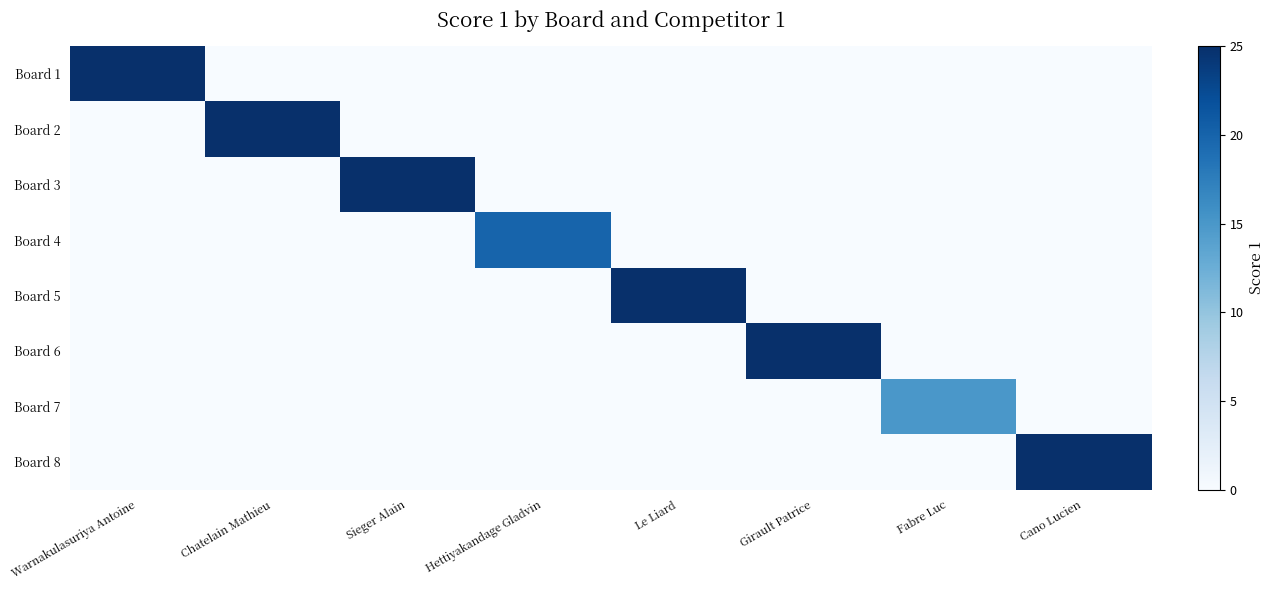

Which series has the widest spread of values?

Board 1